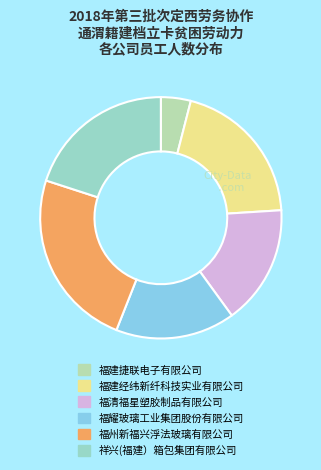

Is the sum of 福建捷联电子有限公司 and 福州新福兴浮法玻璃有限公司 greater than half?

No